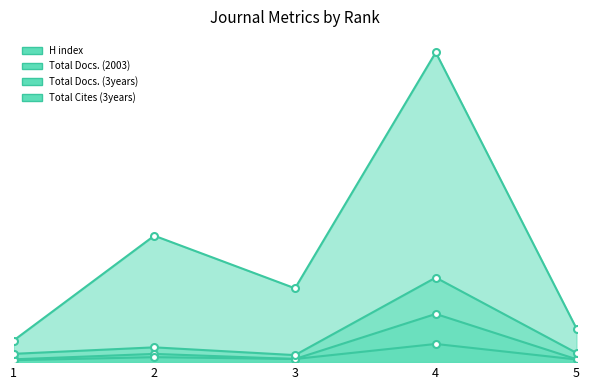

True or false: Total Cites (3years) and Total Docs. (2003) intersect in this chart.

False